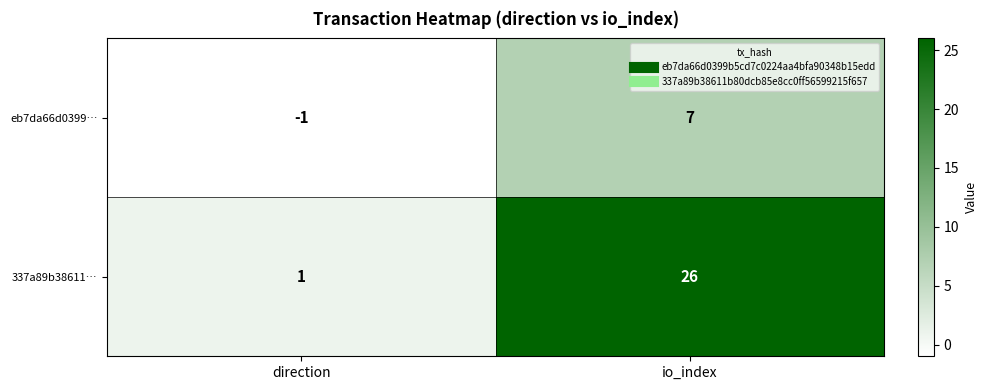

At how many categories does at least one series exceed 11?

1